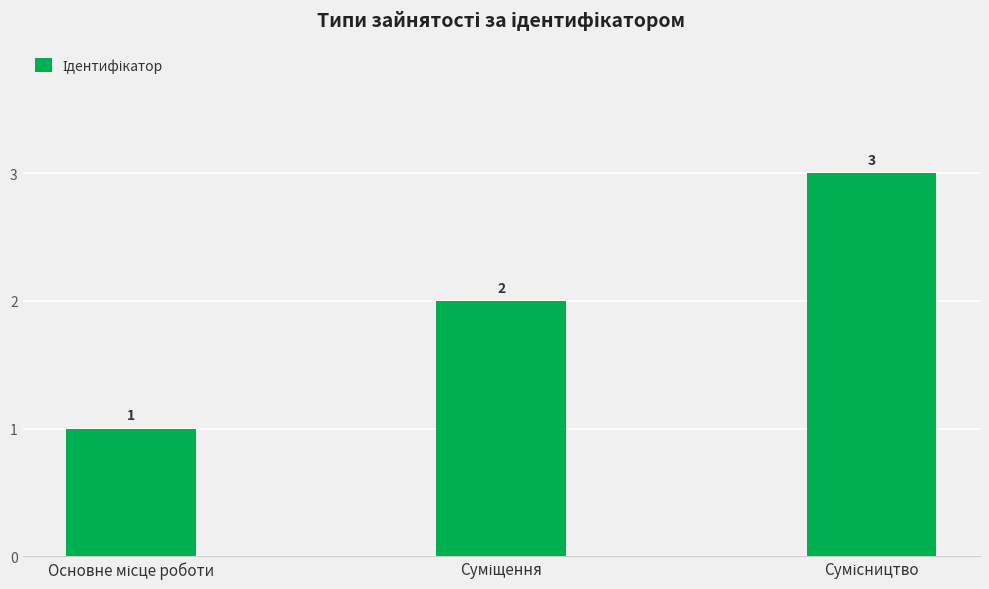

What is the average value?

2